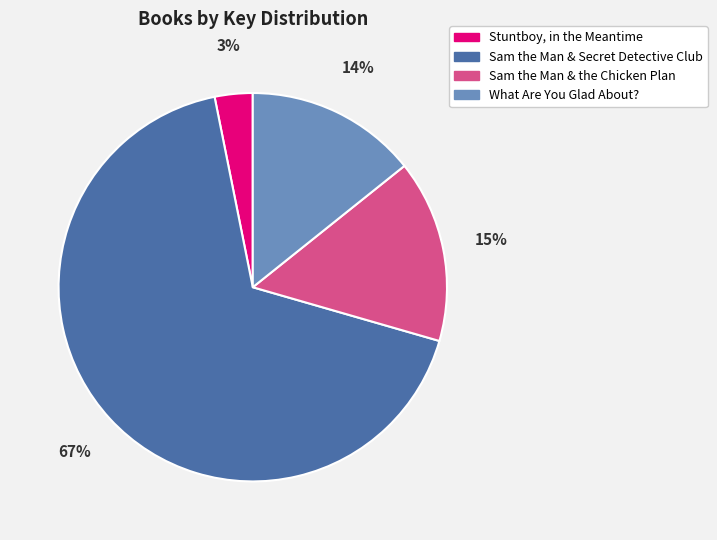

Is there any slice that represents more than half of the pie?

Yes